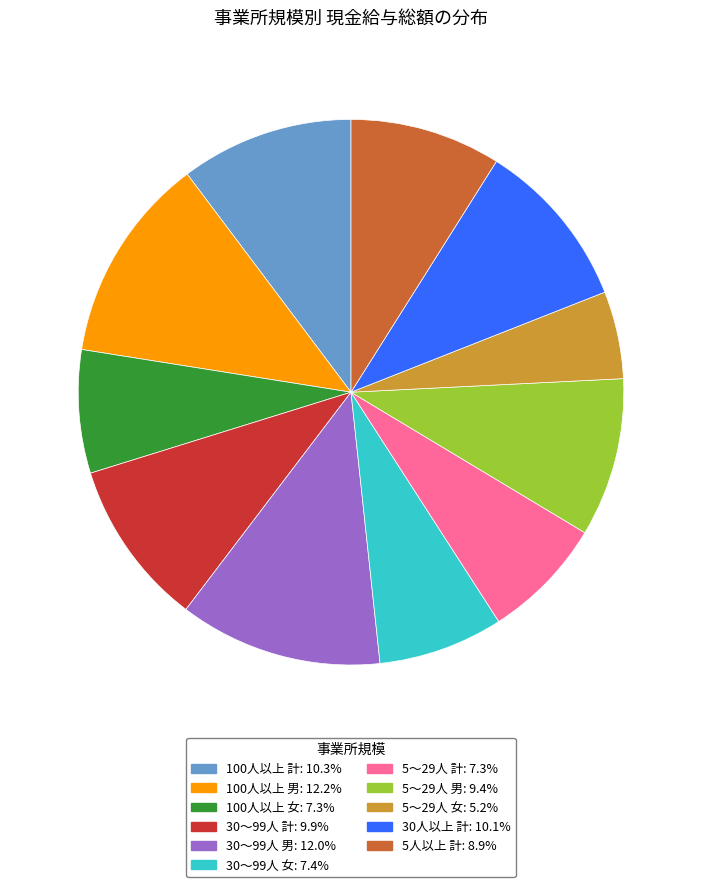

Which has a higher value, 30～99人 男 or 100人以上 女?

30～99人 男